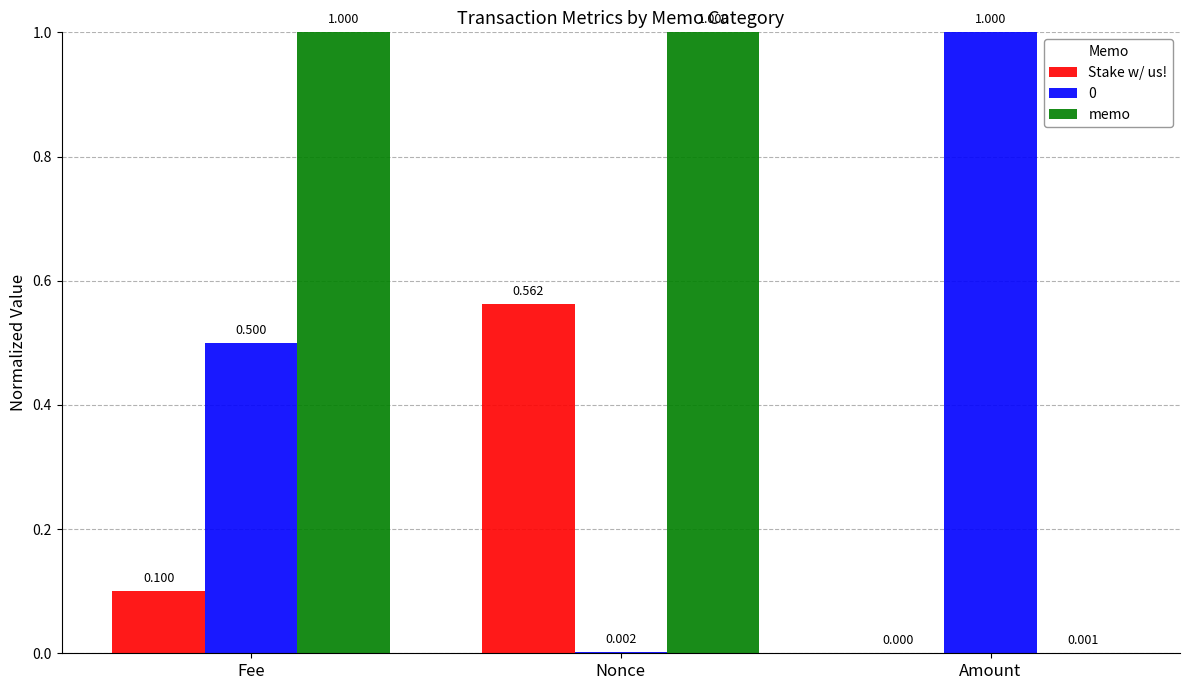

Which series has the largest total across all categories?

memo